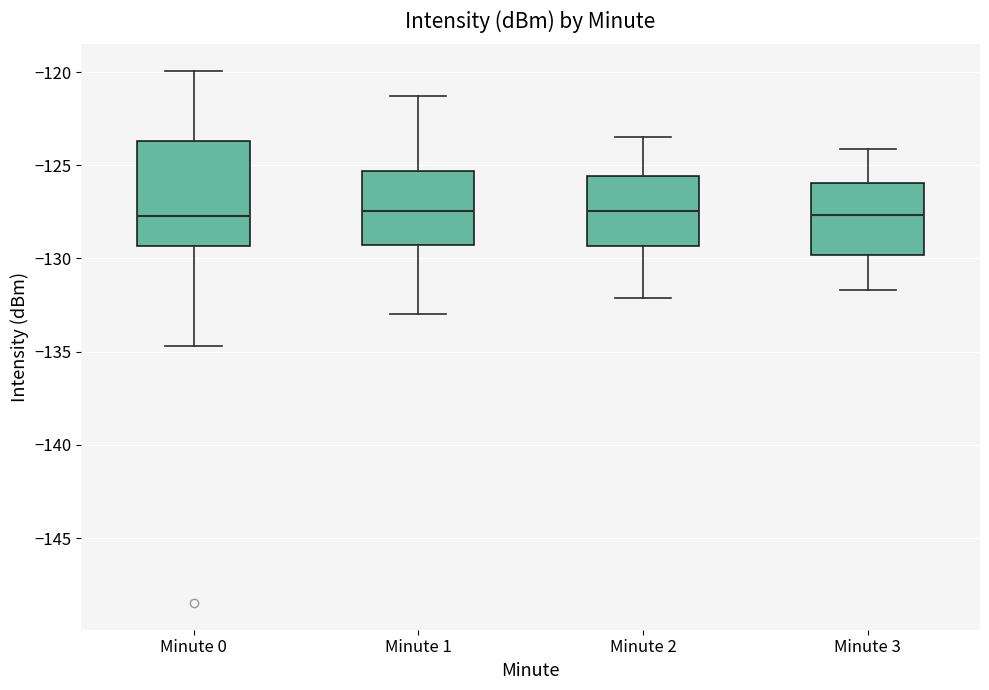

Where does the lower whisker of the box for Minute 1 end on the y-axis? The values are not printed on the chart, so give them approximately, as read against the axis.

-133.0